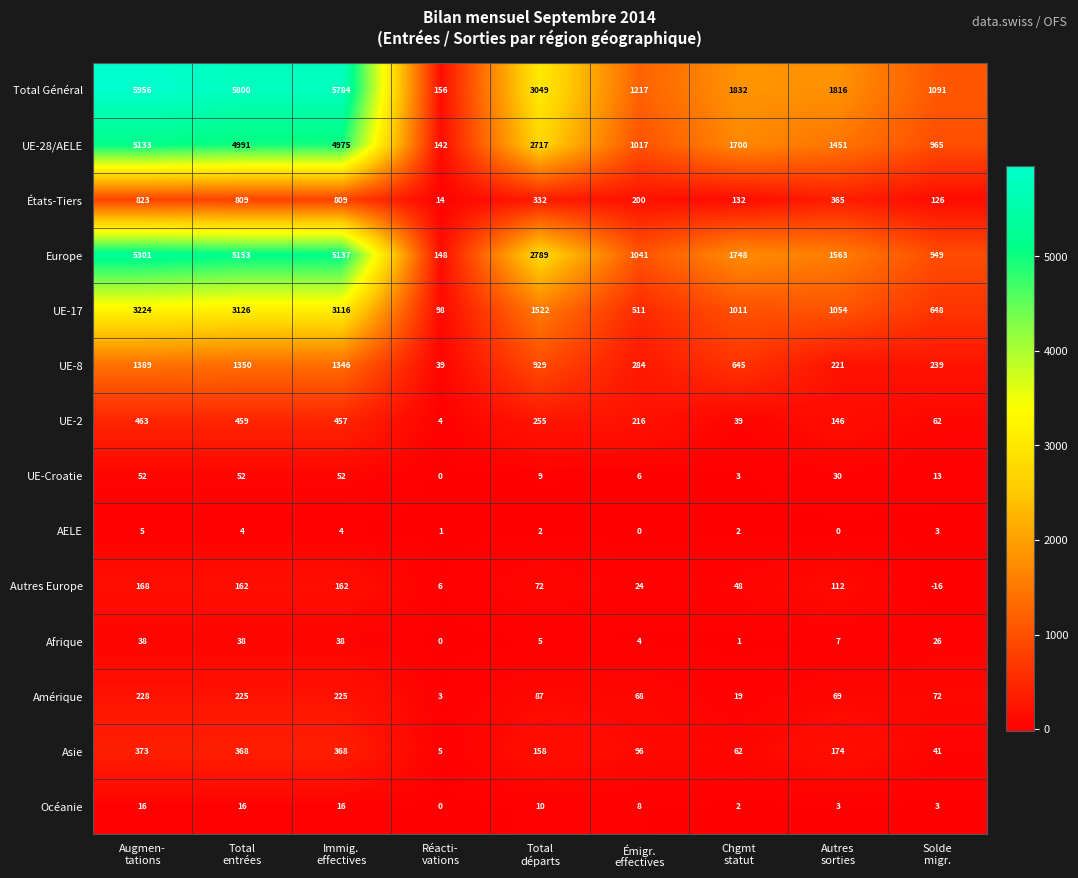

What is the smallest value displayed?

-16